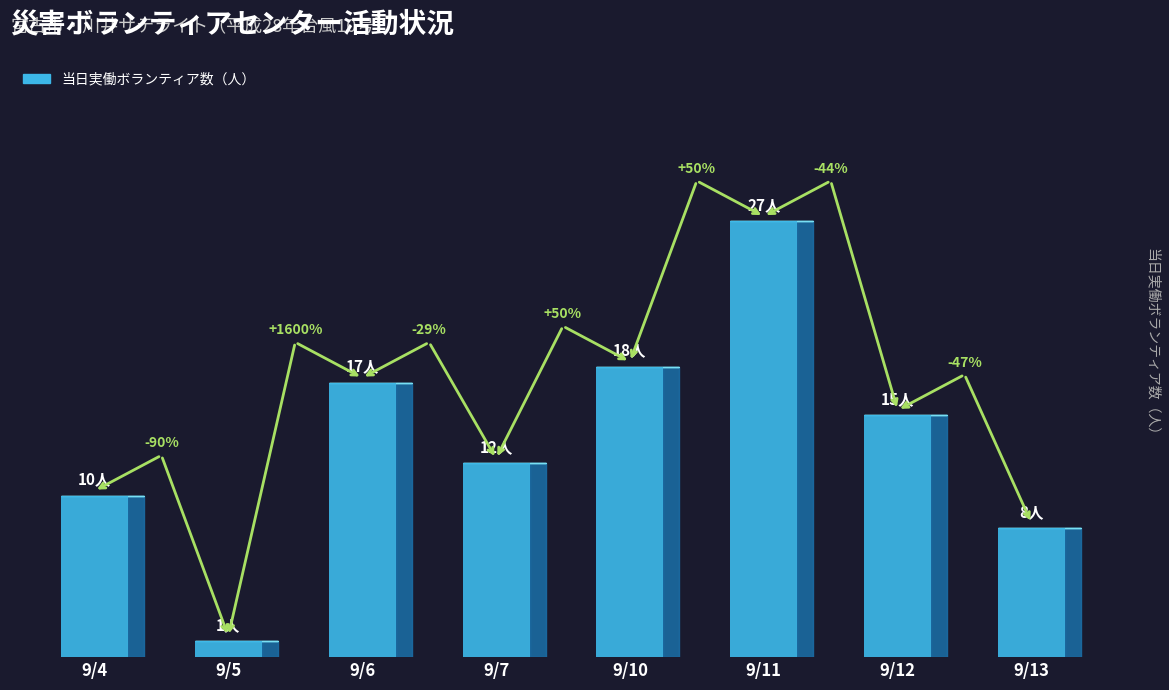

Which label corresponds to the largest value in the chart?

9/11